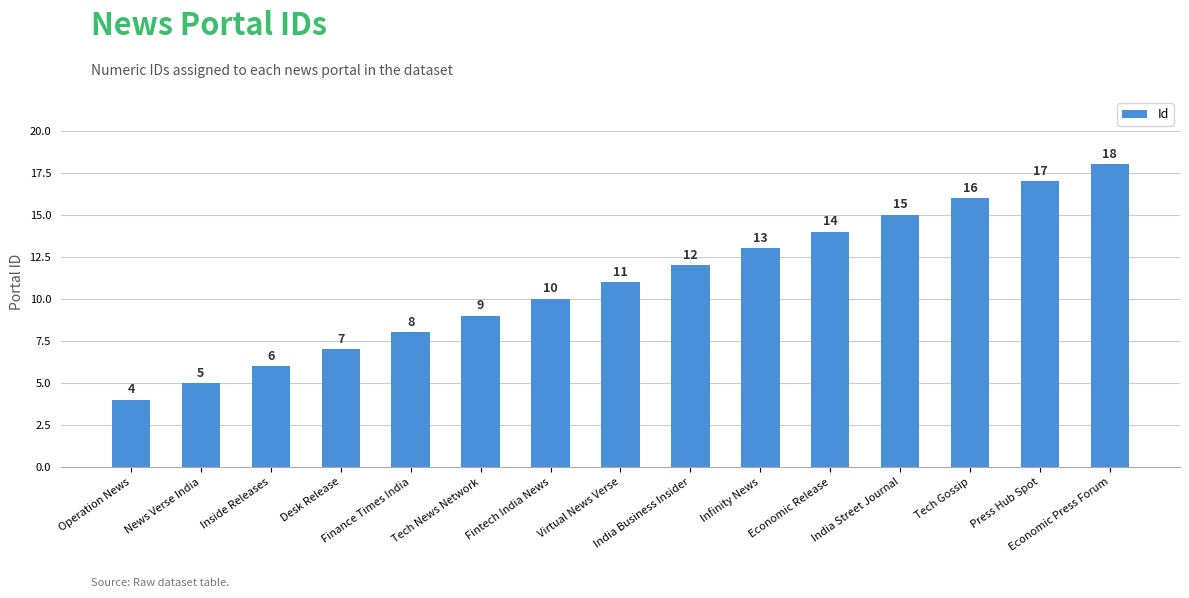

How many data points are less than 11?

7